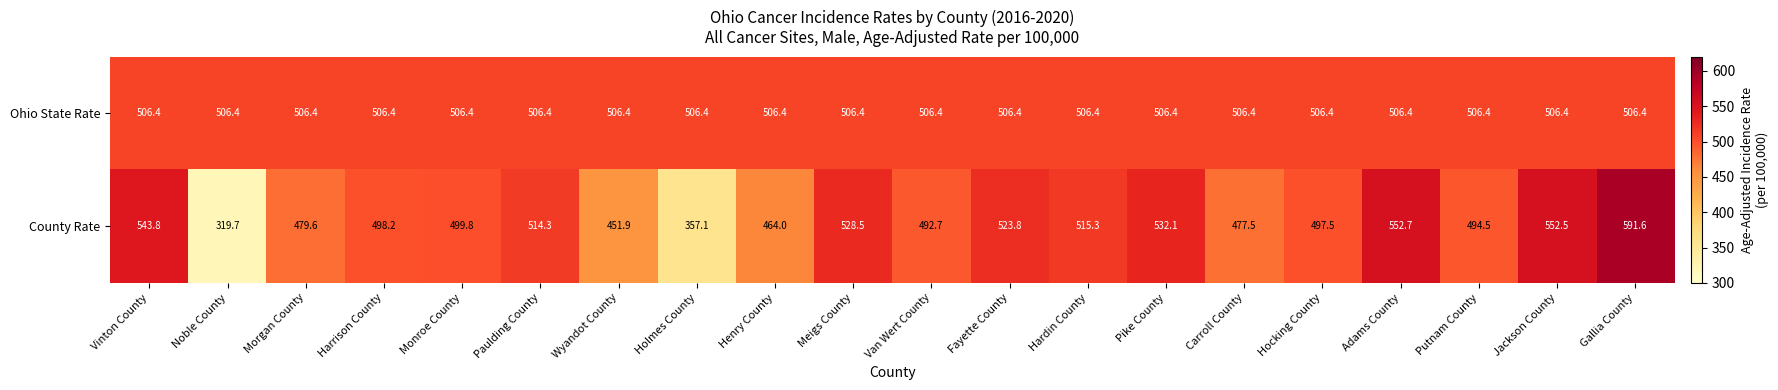

Rank the series at Adams County from highest to lowest value.

County Rate, Ohio State Rate